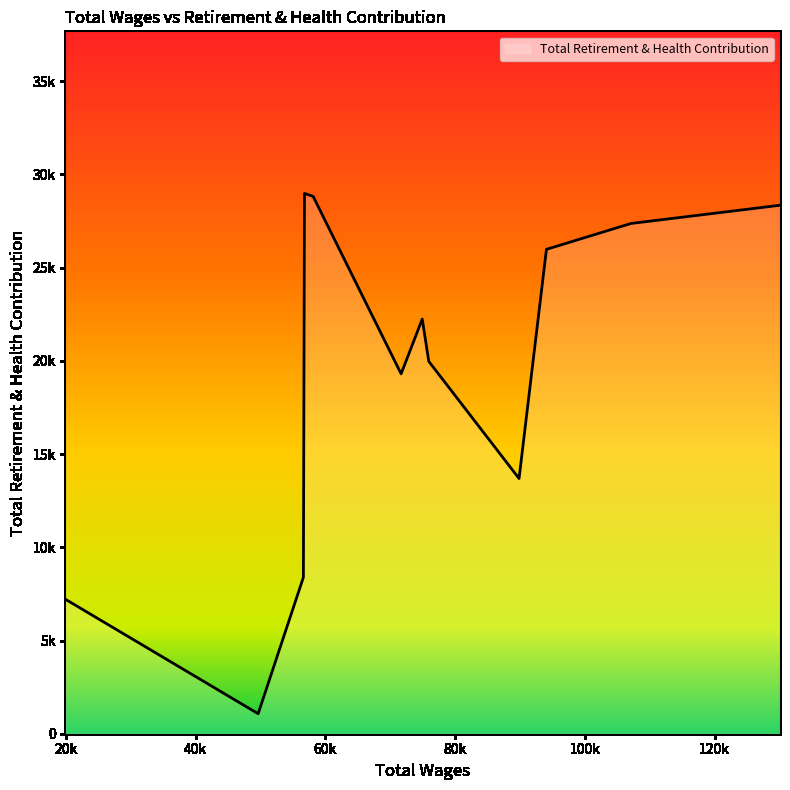

Does the chart have visible grid lines?

No